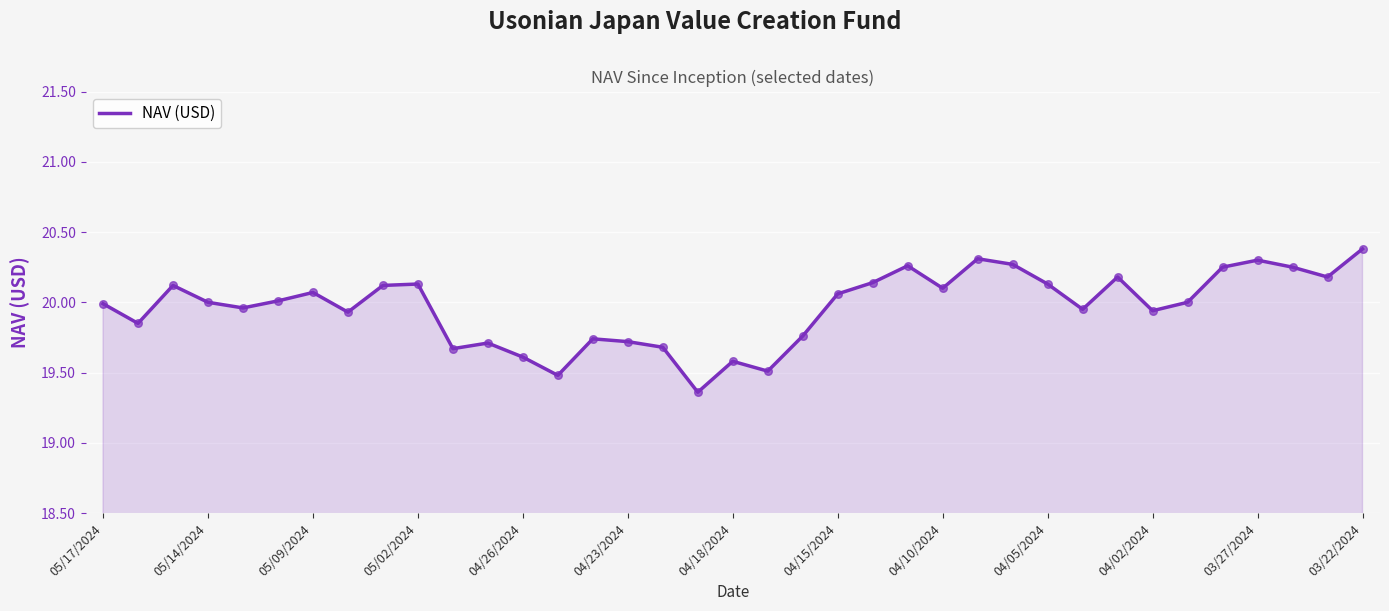

What is the maximum value shown in the chart?

20.4